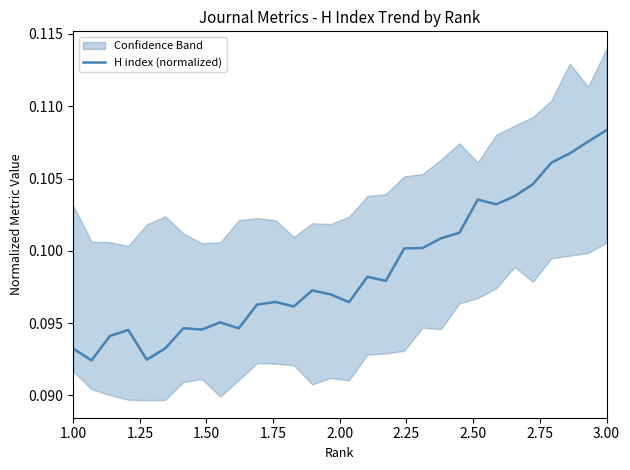

Reading left to right, what are all the values shown in this chart?

0.1	0.1	0.1	0.1	0.1	0.1	0.1	0.1	0.1	0.1	0.1	0.1	0.1	0.1	0.1	0.1	0.1	0.1	0.1	0.1	0.1	0.1	0.1	0.1	0.1	0.1	0.1	0.1	0.1	0.1